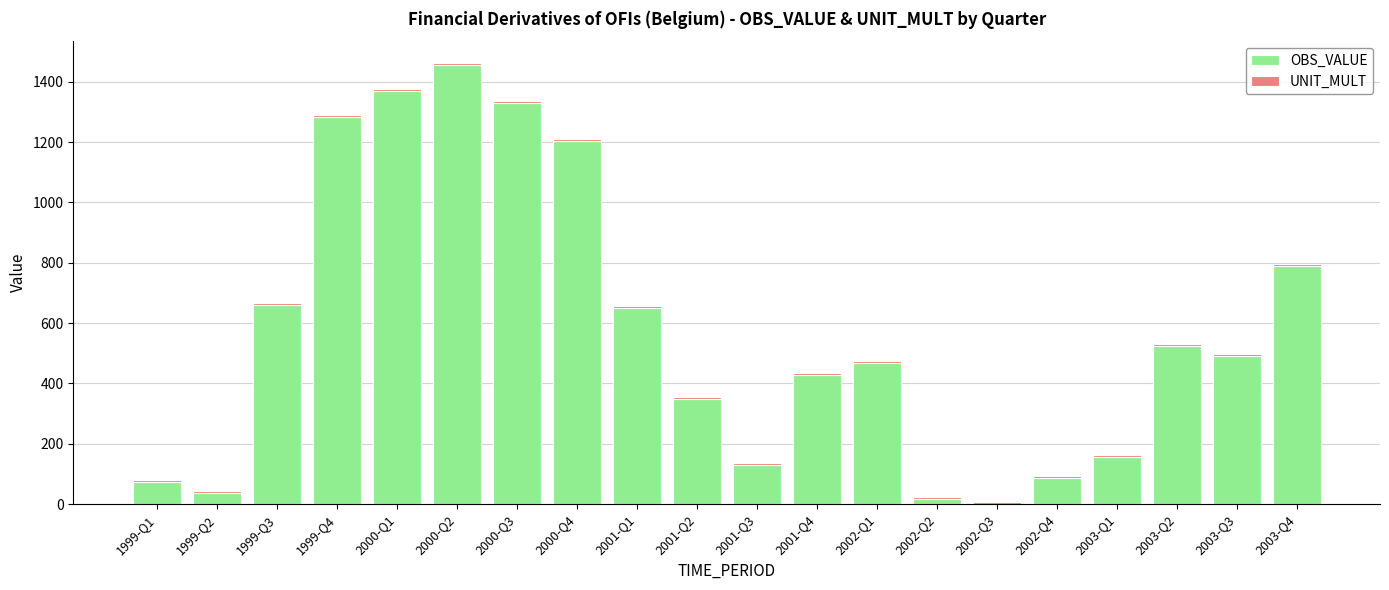

At which label does OBS_VALUE reach its peak?

2000-Q2